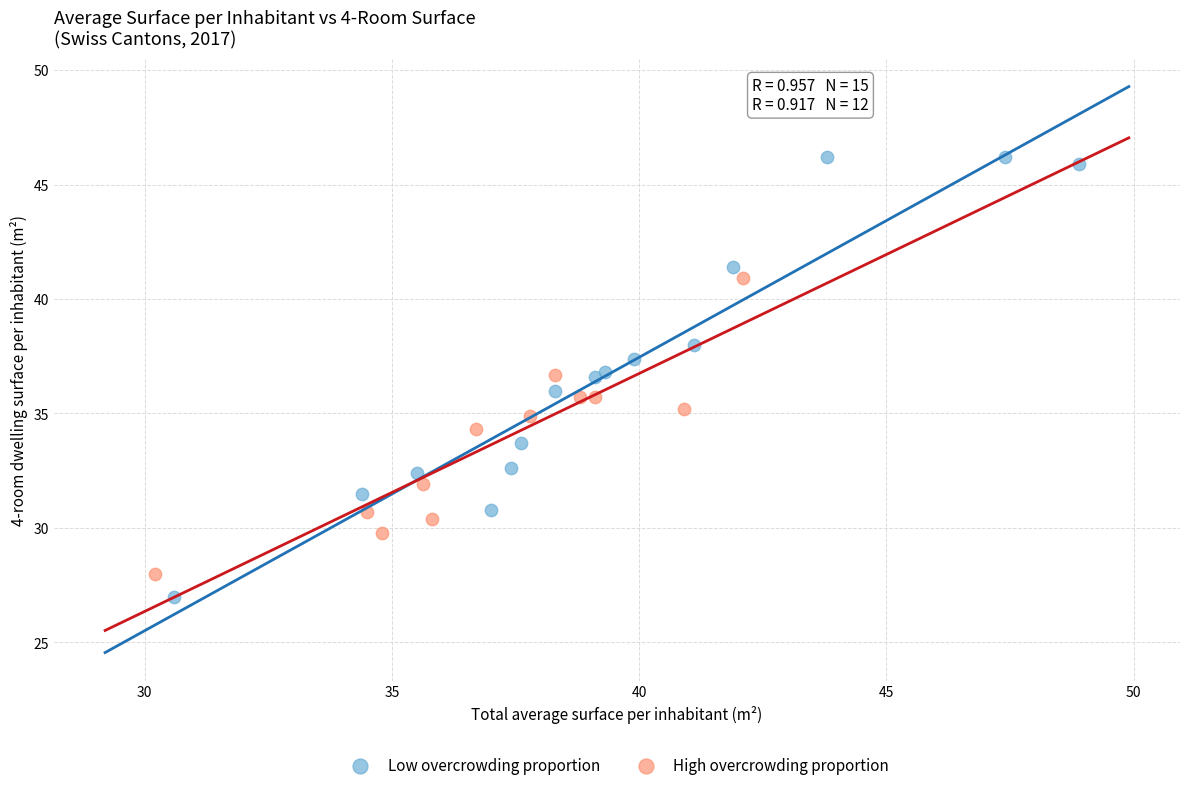

Which series contains the highest Y value?

Low overcrowding proportion